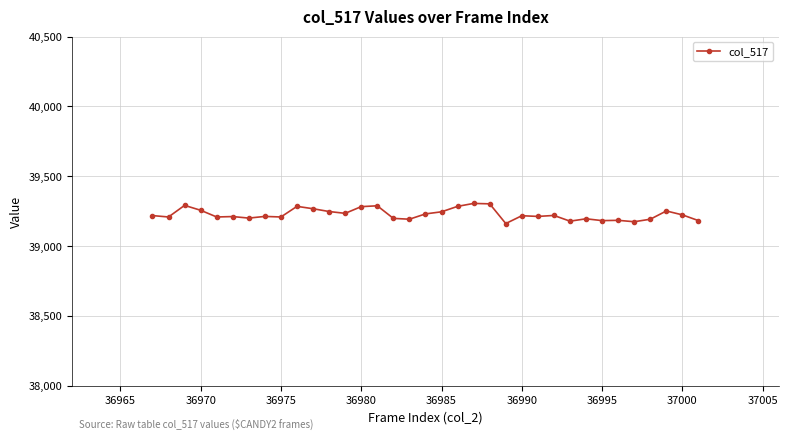

What is the maximum value shown in the chart?

39306